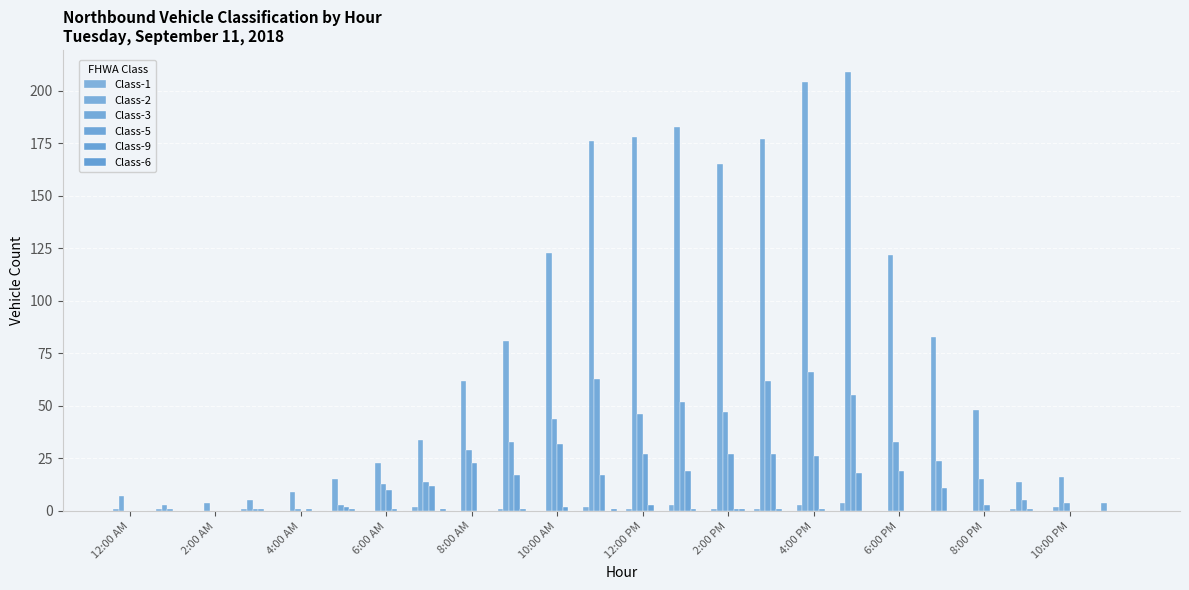

Are the bars grouped side by side (vs. stacked)?

Yes